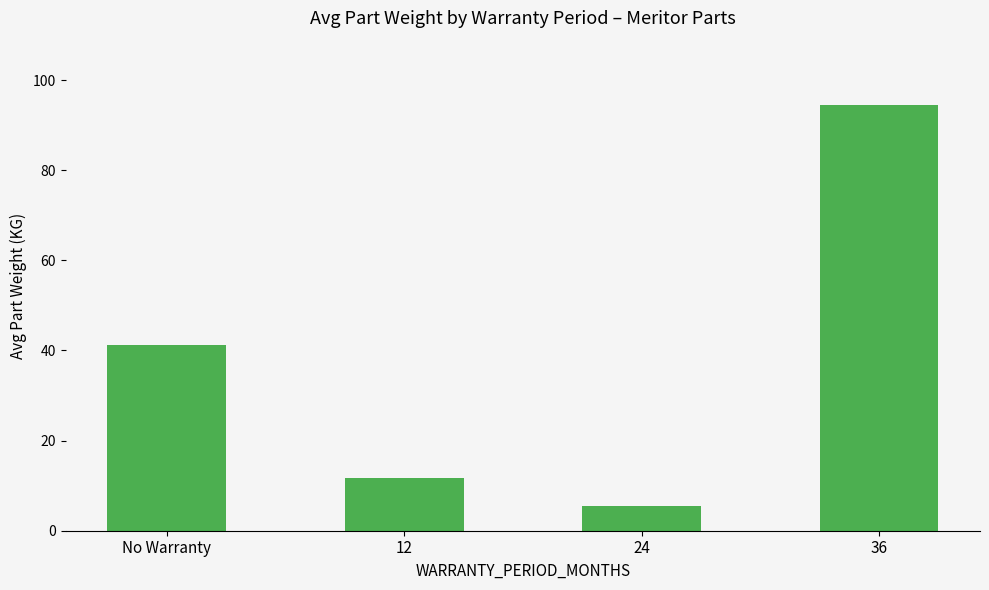

What is the minimum value shown in the chart?

5.5